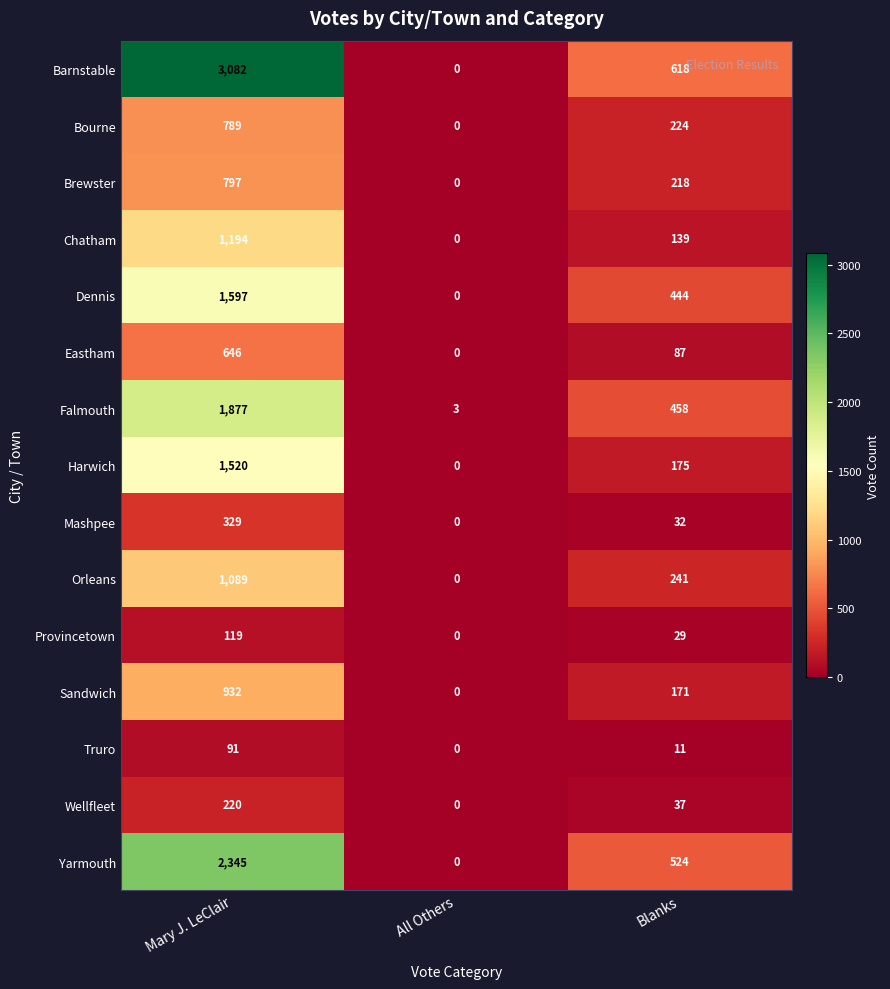

What is the sum of all Orleans values?

1330